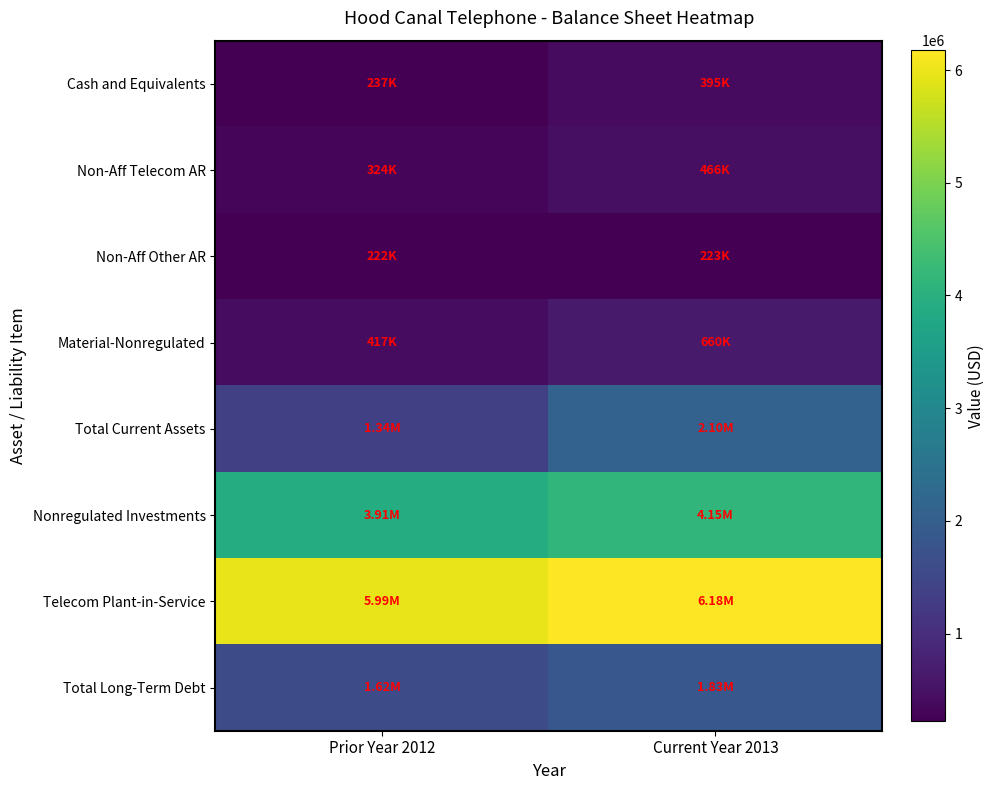

Which series has the largest range (max minus min)?

Total Current Assets